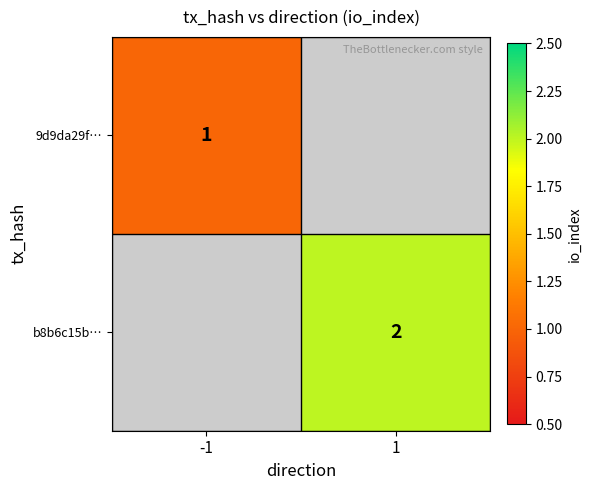

At how many categories does at least one series exceed 1?

1